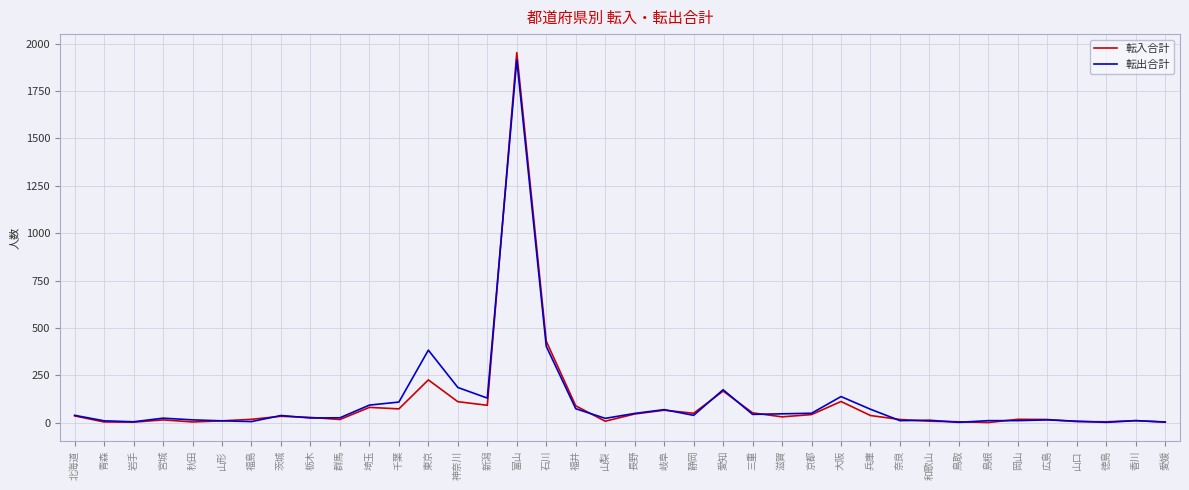

True or false: 転出合計 has more than 2 points higher than both neighbors.

True